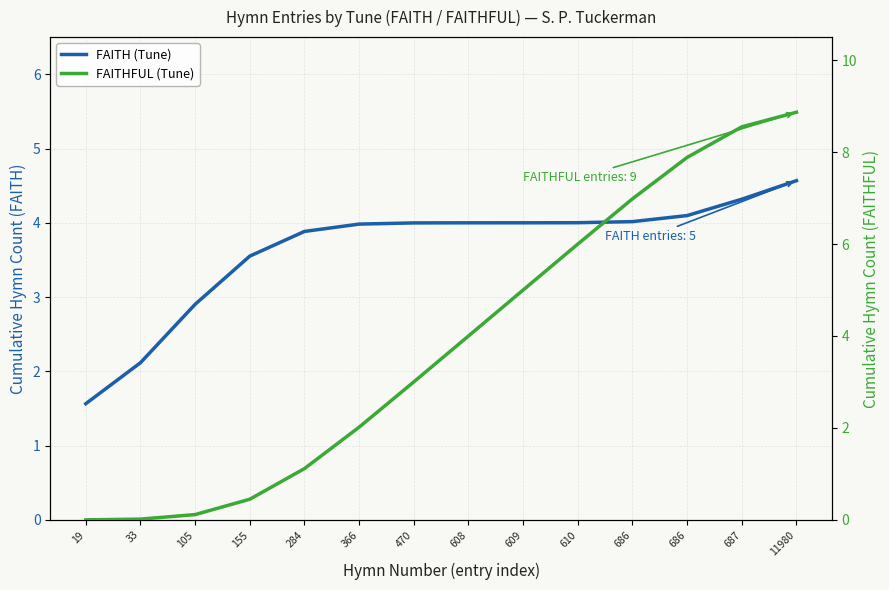

Reading right to left, extract all data points from this chart.

FAITH (Tune): 4.6	4.3	4.1	4.0	4.0	4.0	4.0	4.0	4.0	3.9	3.6	2.9	2.1	1.6
FAITHFUL (Tune): 8.9	8.5	7.9	7.0	6.0	5.0	4.0	3.0	2.0	1.1	0.4	0.1	0.0	0.0